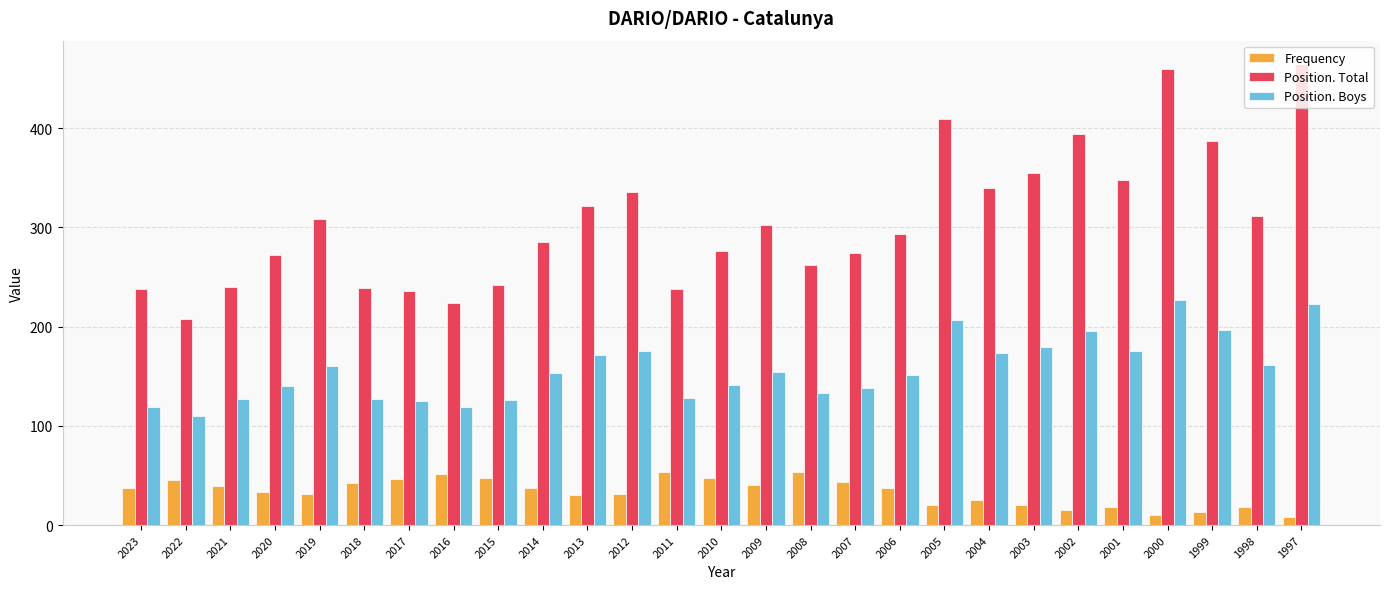

What is the greatest value displayed?

465